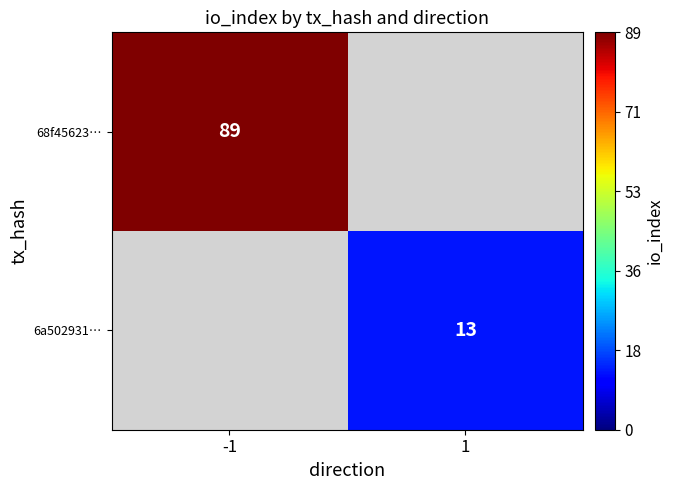

At how many categories does at least one series exceed 57?

1